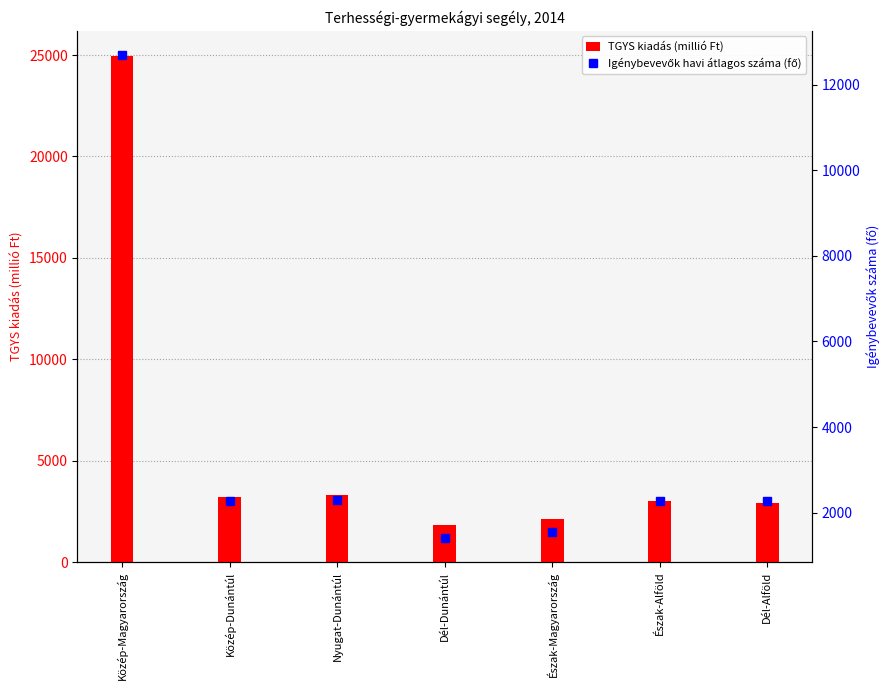

What is the sum of all Igénybevevők havi átlagos száma (fő) values?

24753.3